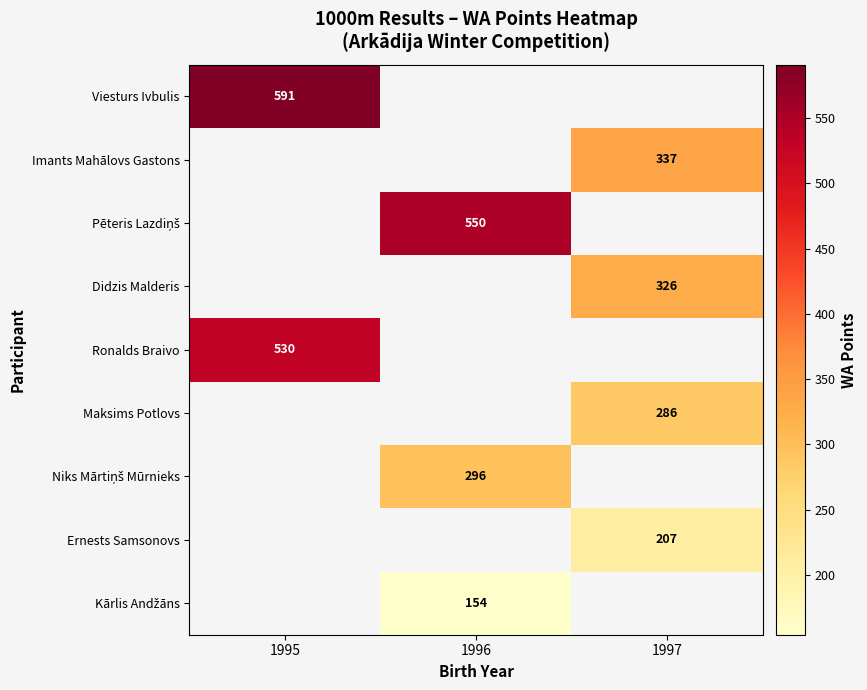

The Ernests Samsonovs series shows 207 at 1997. True or false?

True